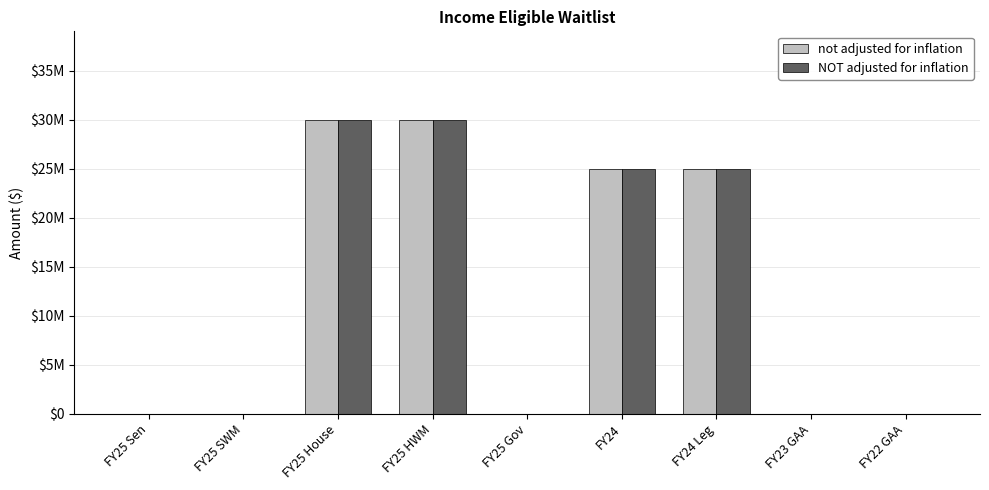

At which label is not adjusted for inflation closest to 15000000?

FY24